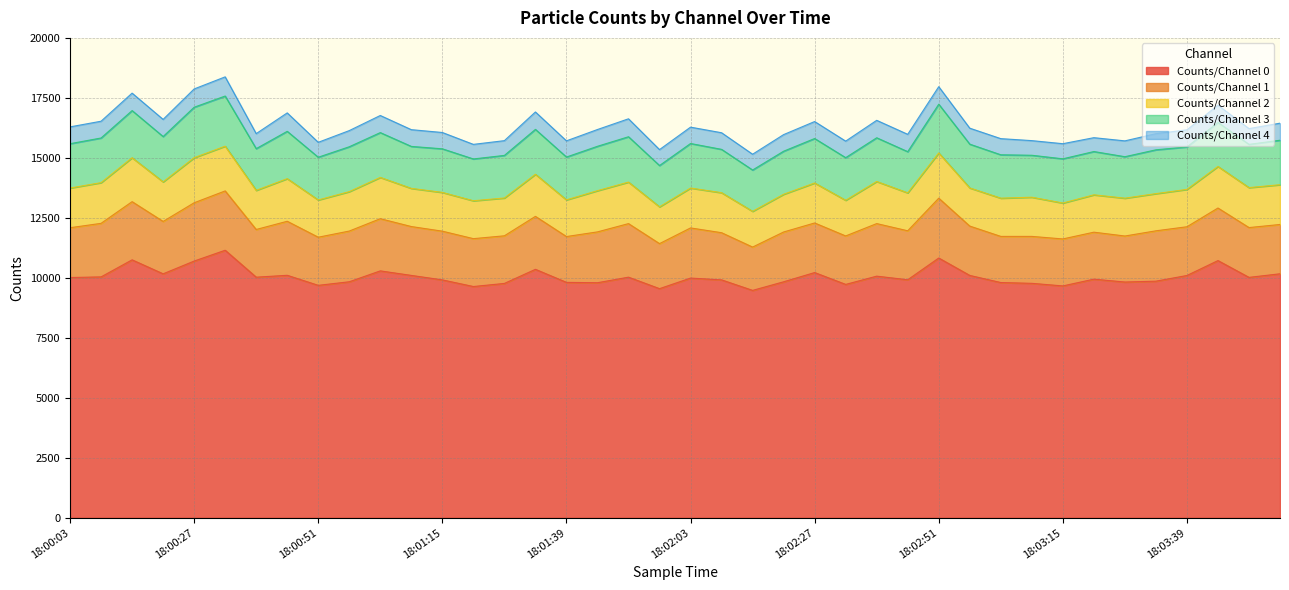

List the labels in order of Counts/Channel 4 value, smallest first.

18:03:21, 18:01:21, 18:03:09, 18:01:27, 18:00:51, 18:00:39, 18:03:15, 18:03:51, 18:02:15, 18:03:27, 18:01:57, 18:02:57, 18:03:33, 18:00:57, 18:03:03, 18:01:39, 18:01:15, 18:02:03, 18:02:33, 18:02:21, 18:02:09, 18:01:09, 18:00:09, 18:01:45, 18:00:03, 18:02:27, 18:03:57, 18:03:39, 18:01:03, 18:00:21, 18:03:45, 18:02:45, 18:01:33, 18:02:39, 18:00:15, 18:02:51, 18:01:51, 18:00:27, 18:00:45, 18:00:33